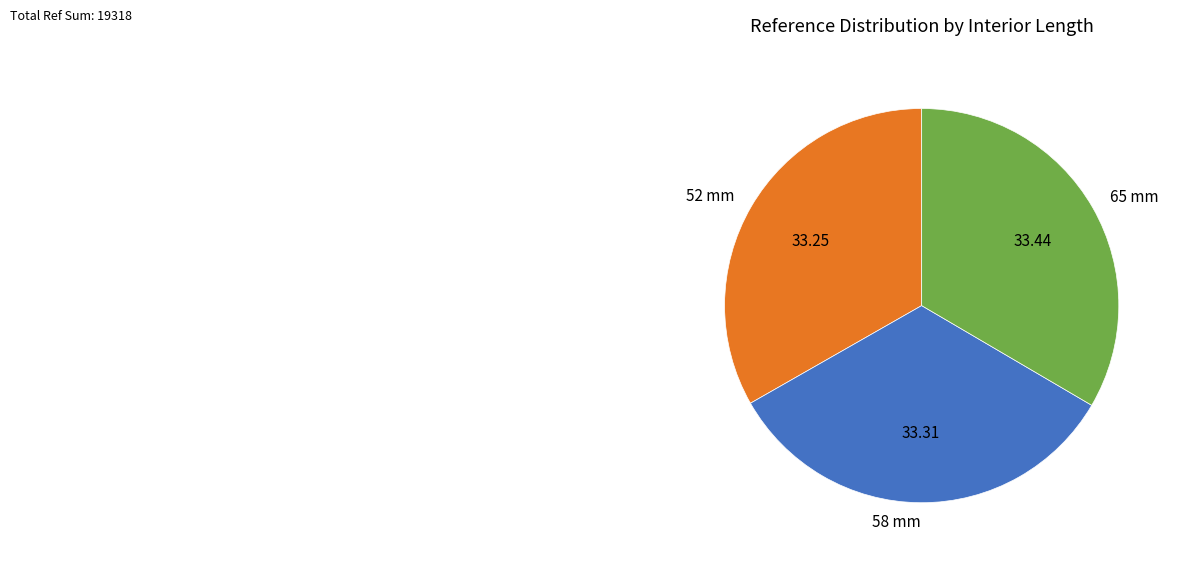

The 65 mm slice represents 47% of the pie. True or false?

False